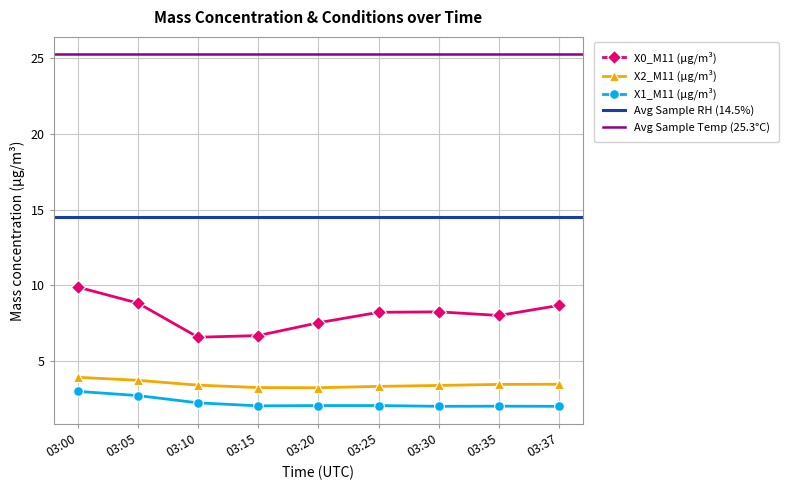

What is the sum of all X1_M11 (μg/m³) values?

19.9